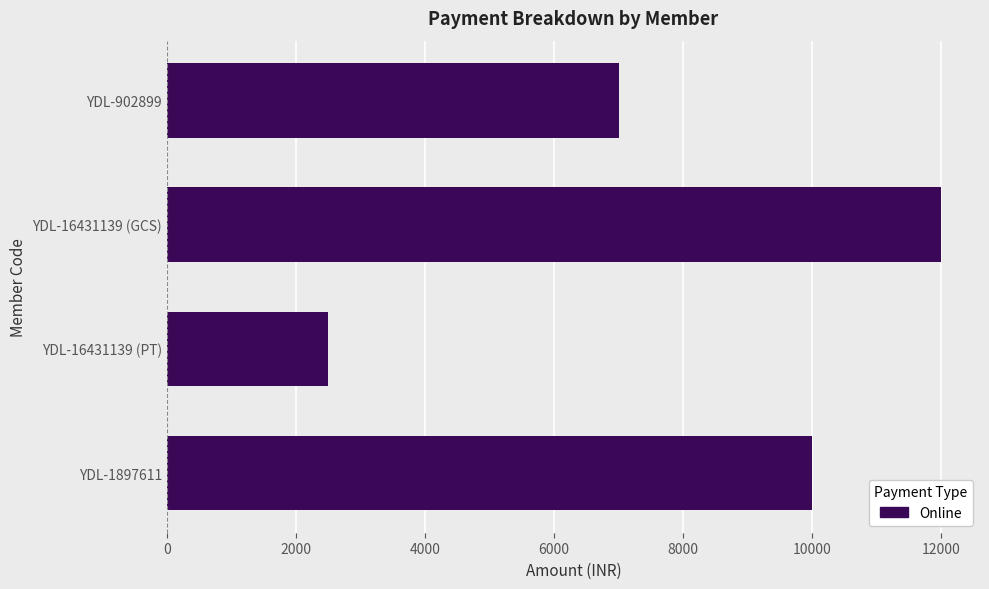

List the labels in order of value, smallest first.

YDL-16431139 (PT), YDL-902899, YDL-1897611, YDL-16431139 (GCS)